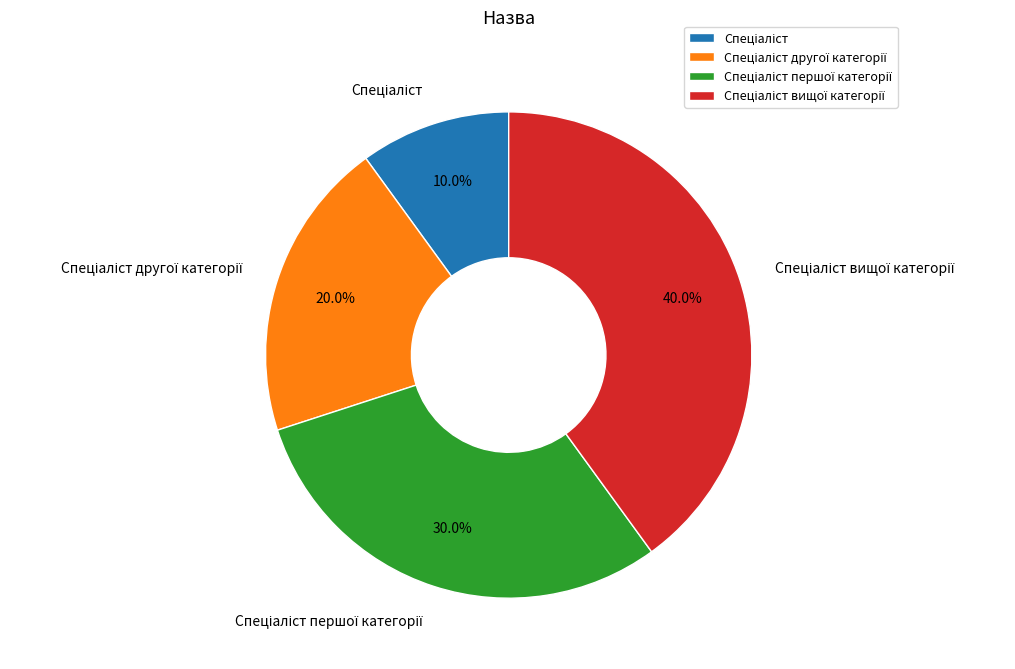

Is there any slice that represents more than half of the pie?

No